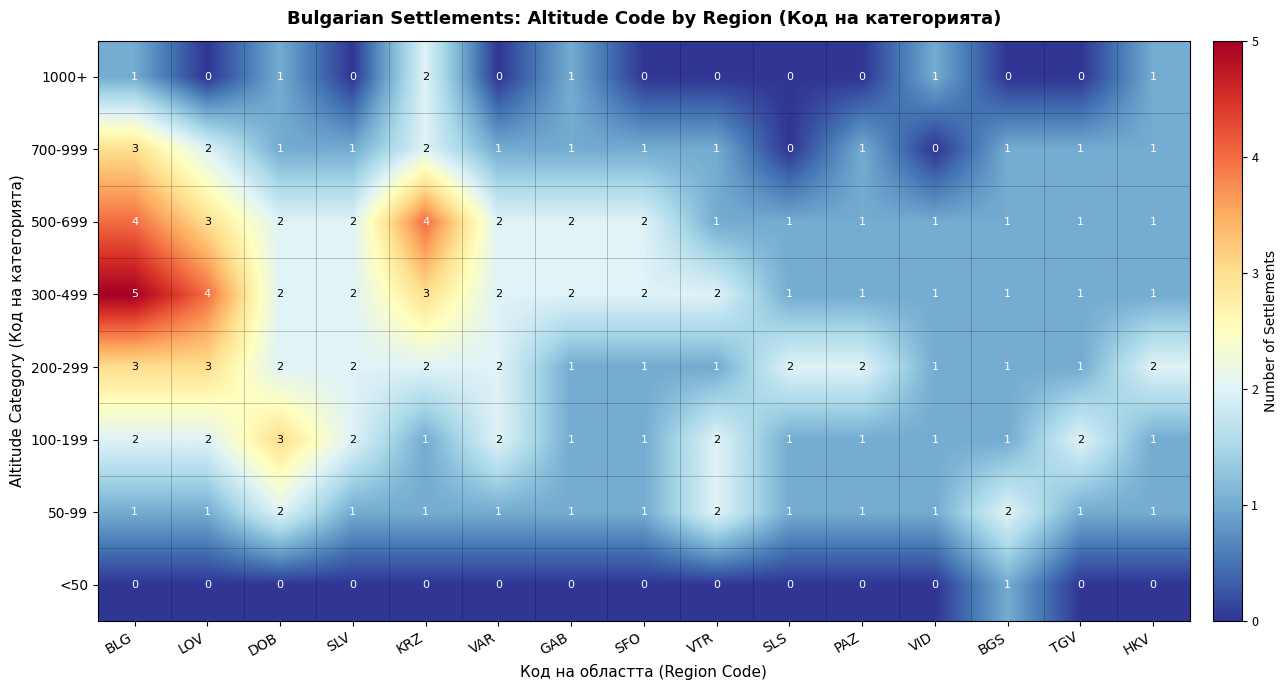

What is the sum of all 50-99 values?

18